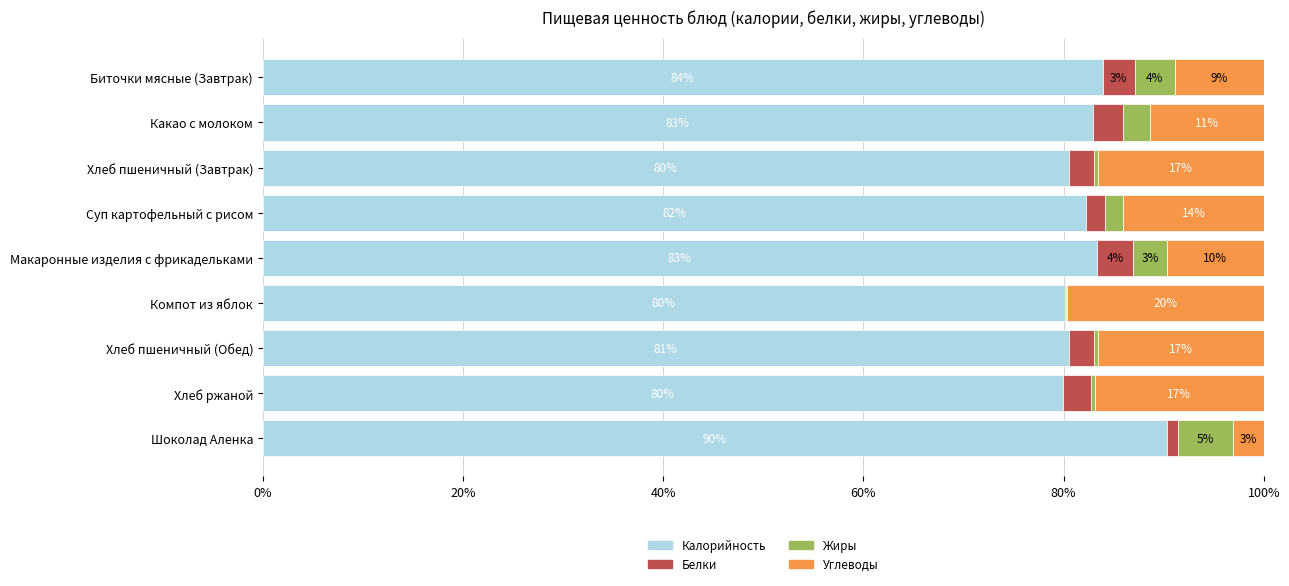

The value of Калорийность at Компот из яблок is 29.5. True or false?

False